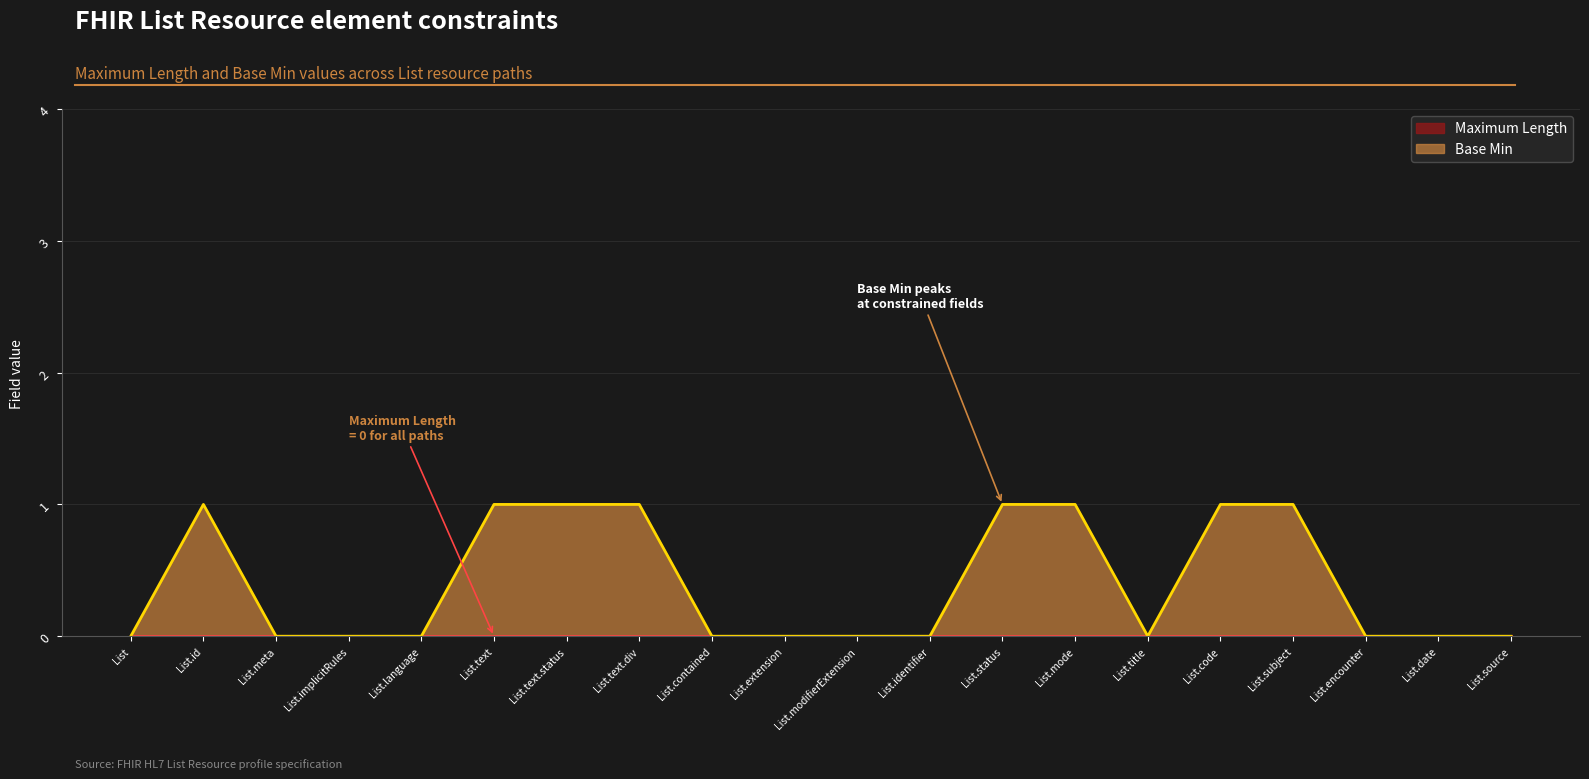

How many values are between 0 and 1?

20